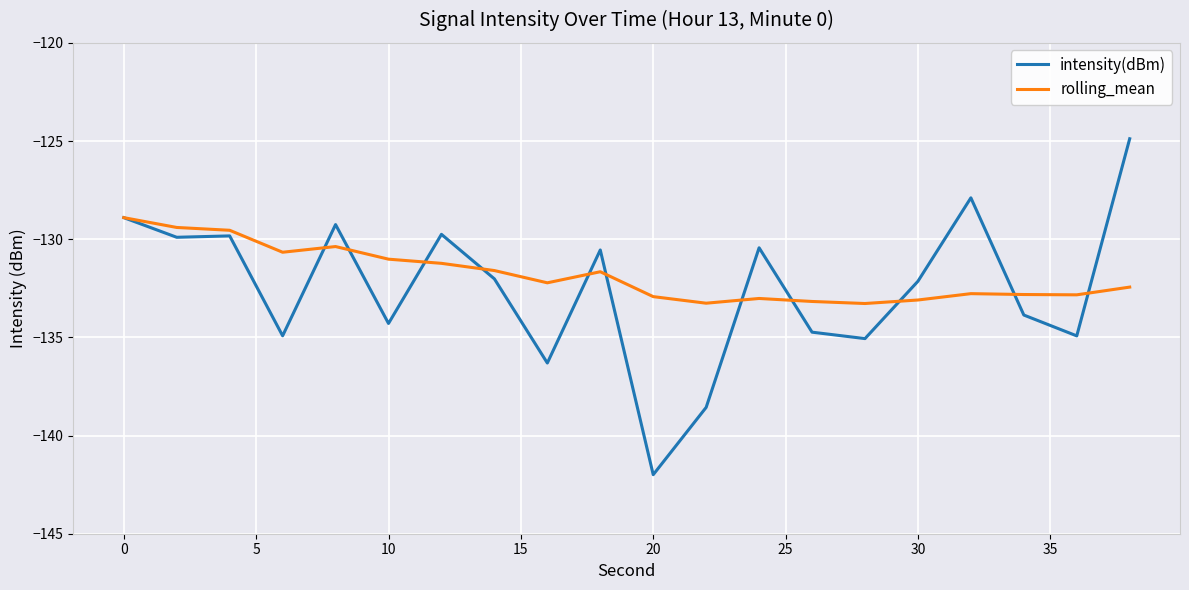

What is the highest value of the intensity(dBm) series?

-124.9